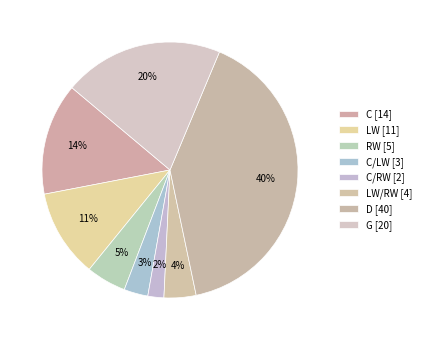

Count the number of slices in the pie.

8